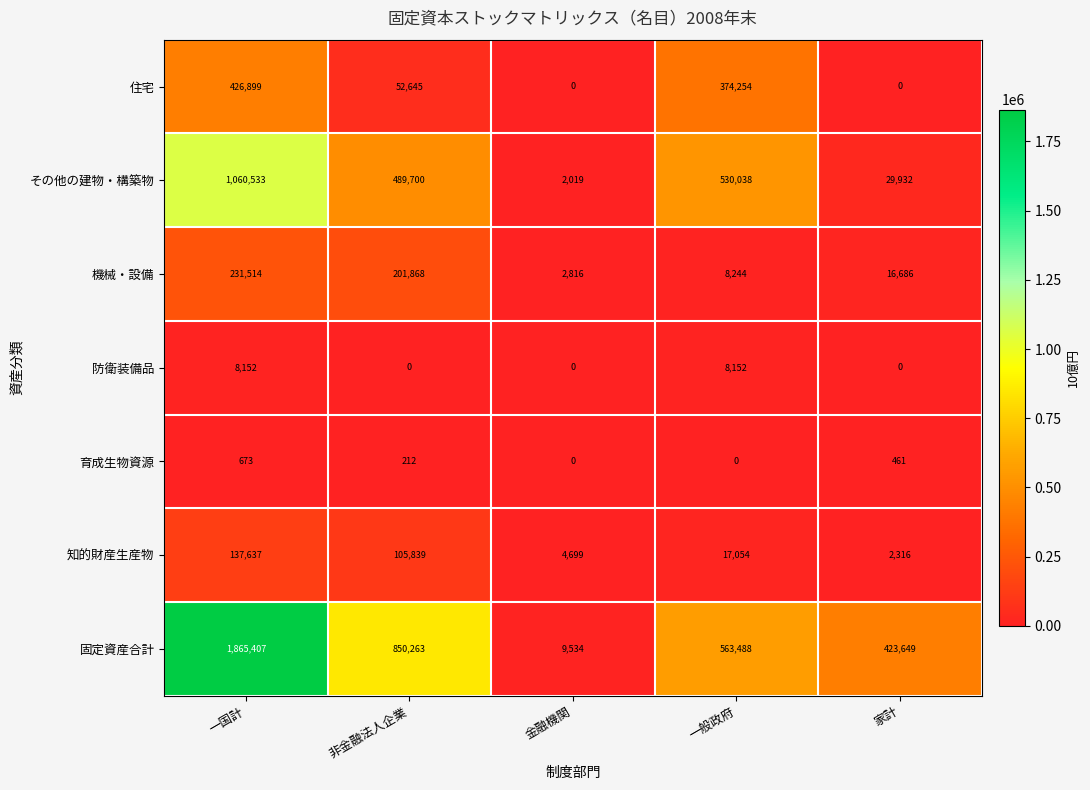

What is the difference between the maximum and minimum values in the 住宅 series?

426899